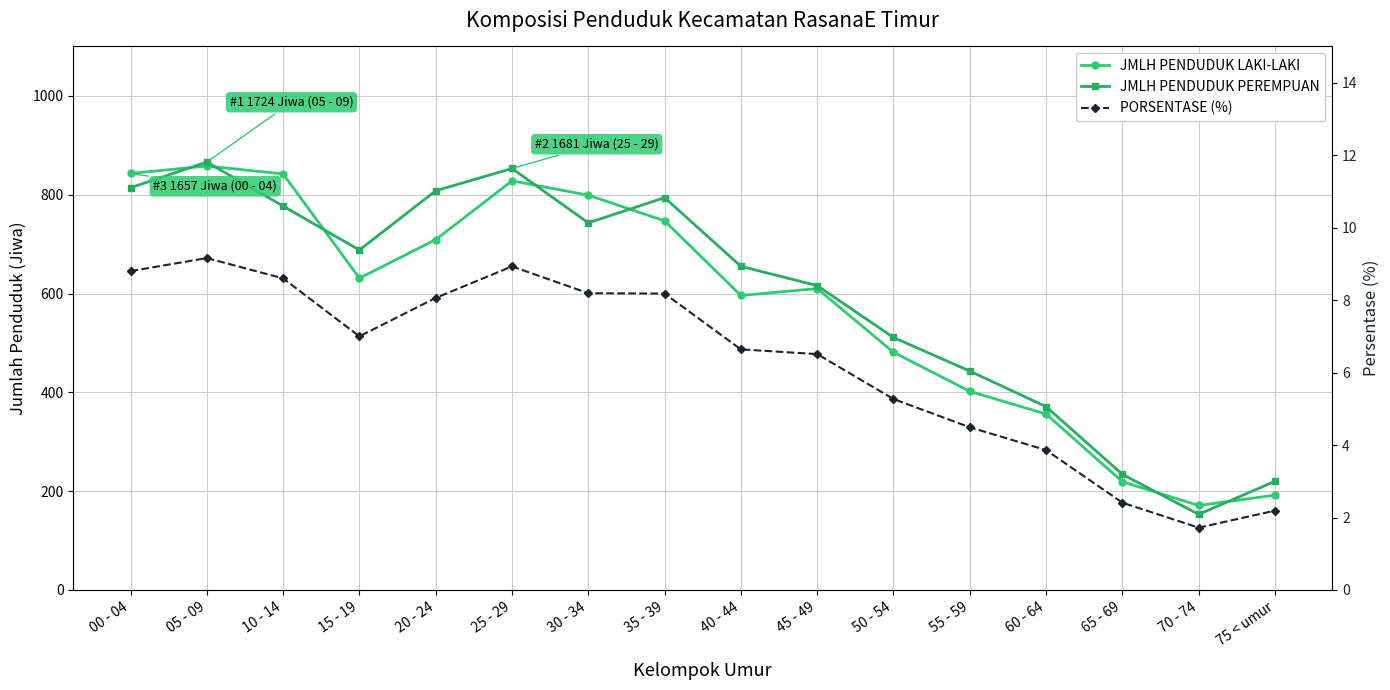

How many values in the JMLH PENDUDUK LAKI-LAKI series are below 631?

8